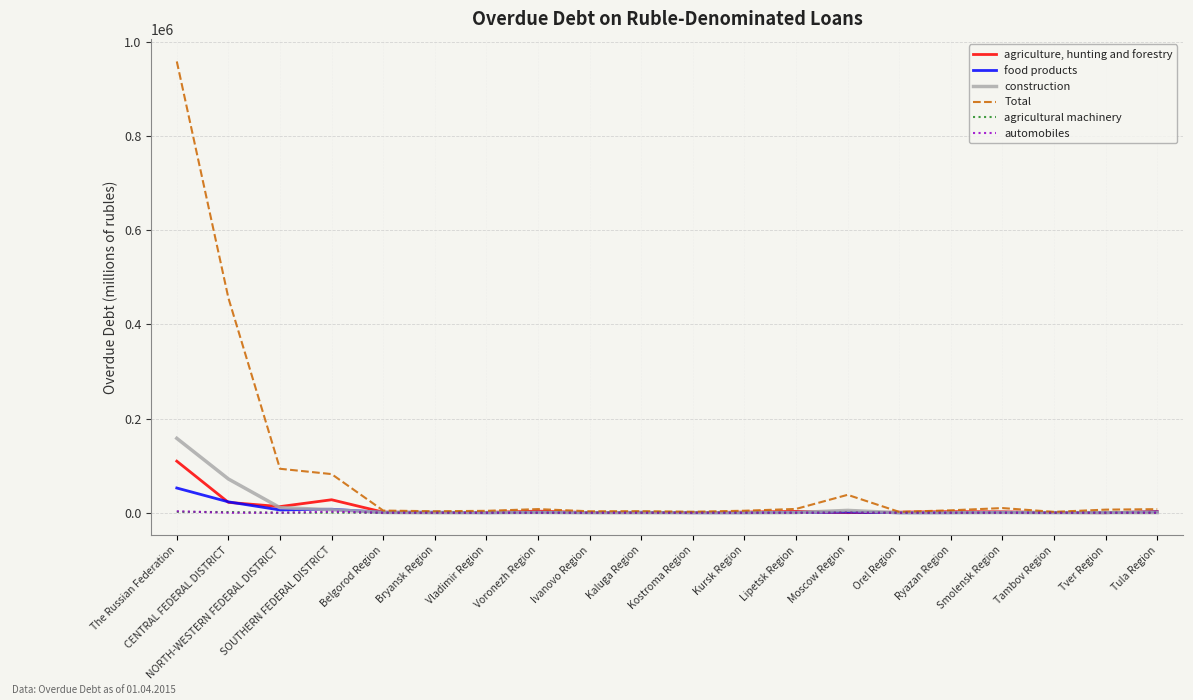

Does the chart have visible grid lines?

Yes